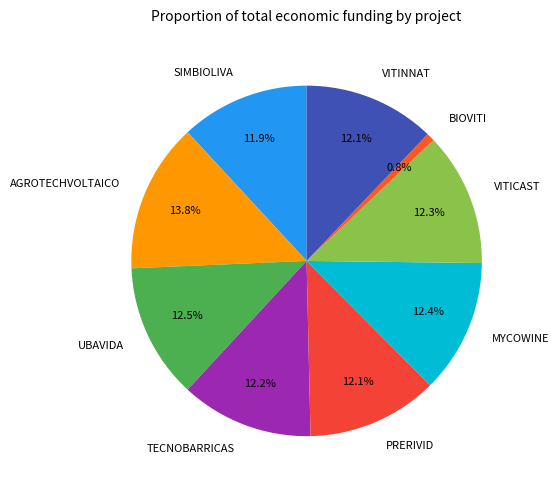

Does any single category account for the majority?

No